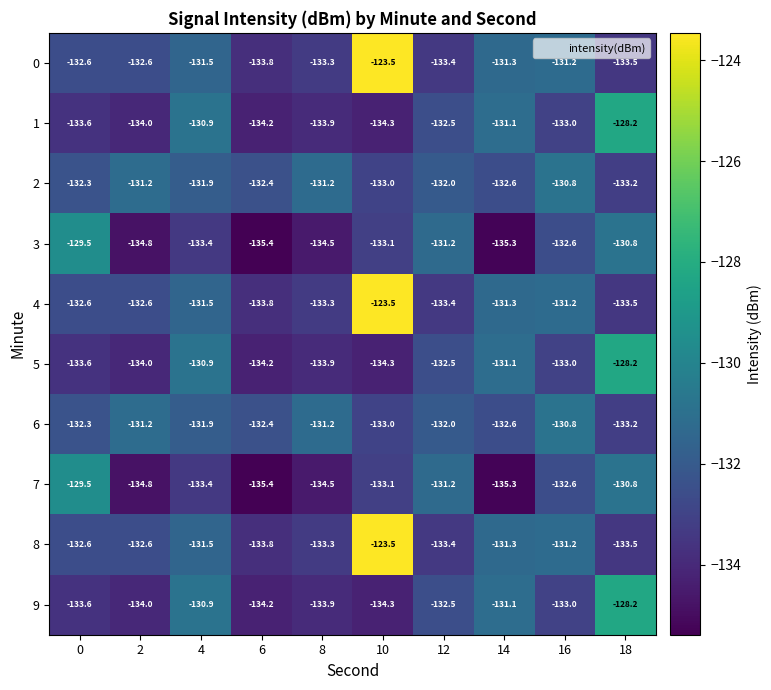

Rank the categories by 1 value from highest to lowest.

18, 4, 14, 12, 16, 0, 8, 2, 6, 10